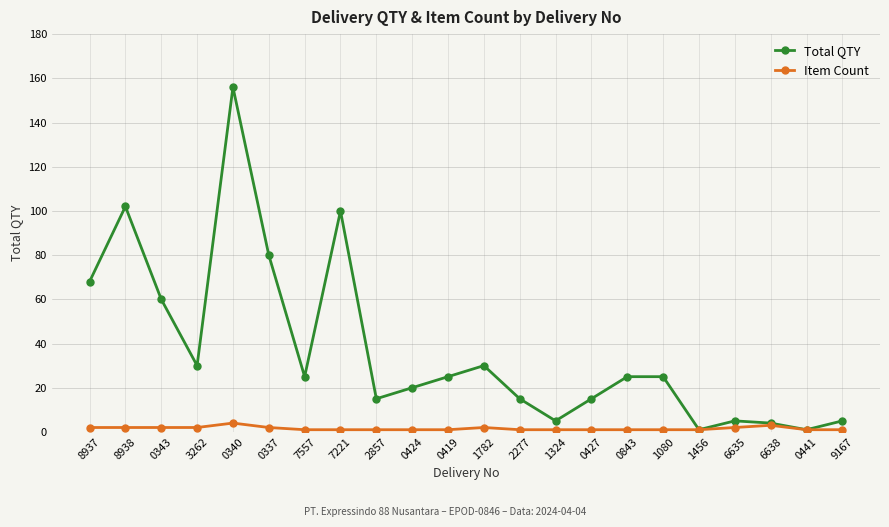

Reading left to right, list all the values displayed in this chart.

Total QTY: 68	102	60	30	156	80	25	100	15	20	25	30	15	5	15	25	25	1	5	4	1	5
Item Count: 2	2	2	2	4	2	1	1	1	1	1	2	1	1	1	1	1	1	2	3	1	1